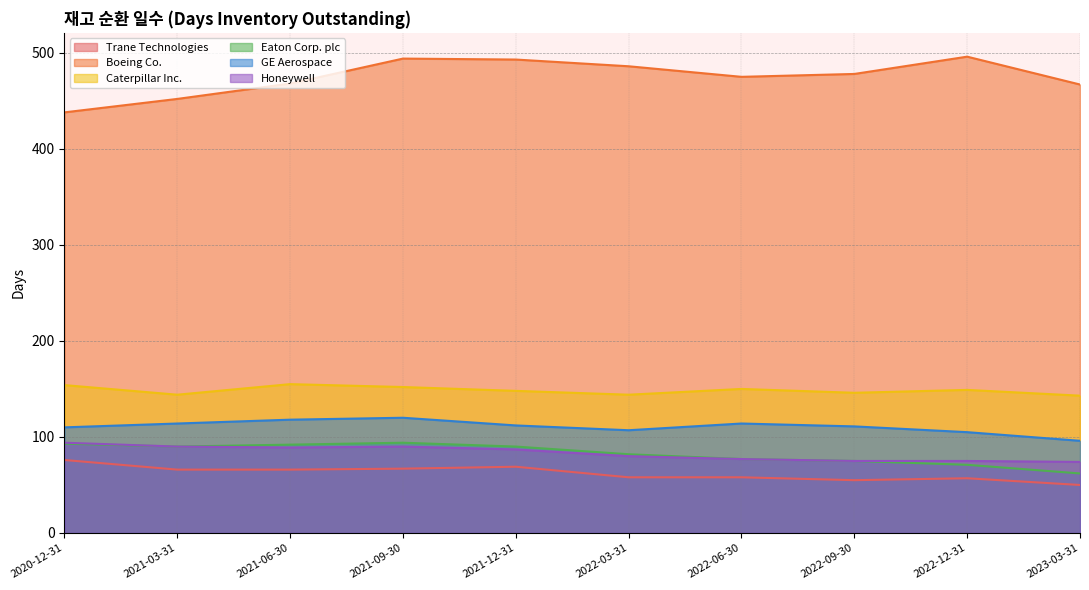

True or false: GE Aerospace and Trane Technologies intersect in this chart.

False